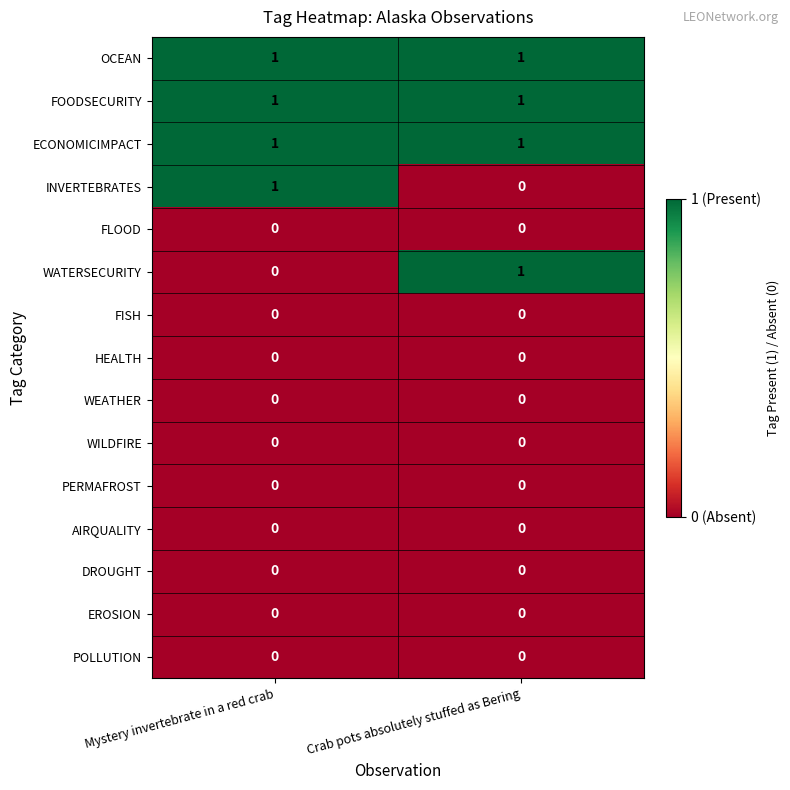

Reading left to right, what are all the values shown in this chart?

OCEAN: 1	1
FOODSECURITY: 1	1
ECONOMICIMPACT: 1	1
INVERTEBRATES: 1	0
FLOOD: 0	0
WATERSECURITY: 0	1
FISH: 0	0
HEALTH: 0	0
WEATHER: 0	0
WILDFIRE: 0	0
PERMAFROST: 0	0
AIRQUALITY: 0	0
DROUGHT: 0	0
EROSION: 0	0
POLLUTION: 0	0